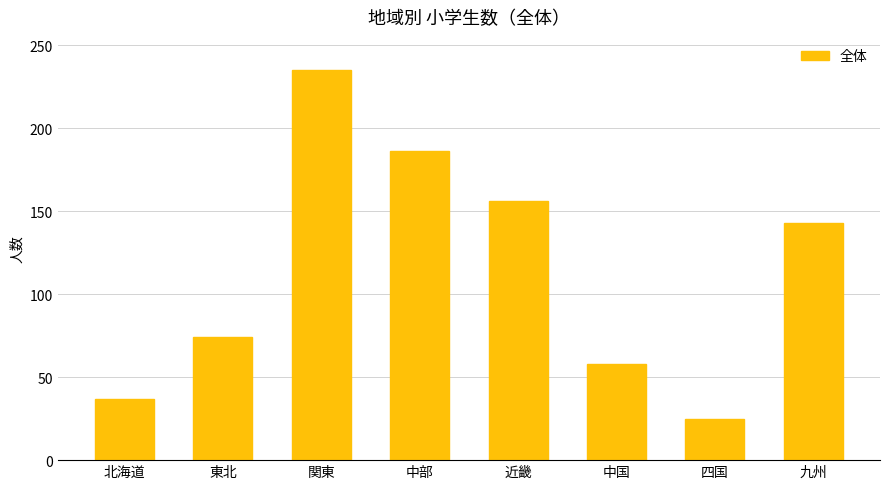

What is the value of the 2nd bar from the left?

74